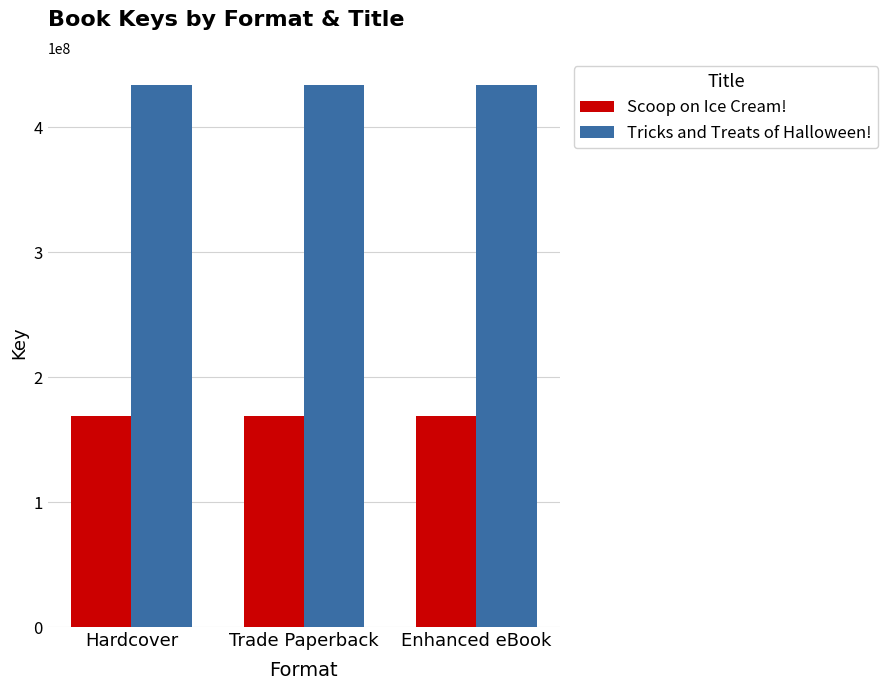

What is the label of the 3rd bar from the left?

Enhanced eBook